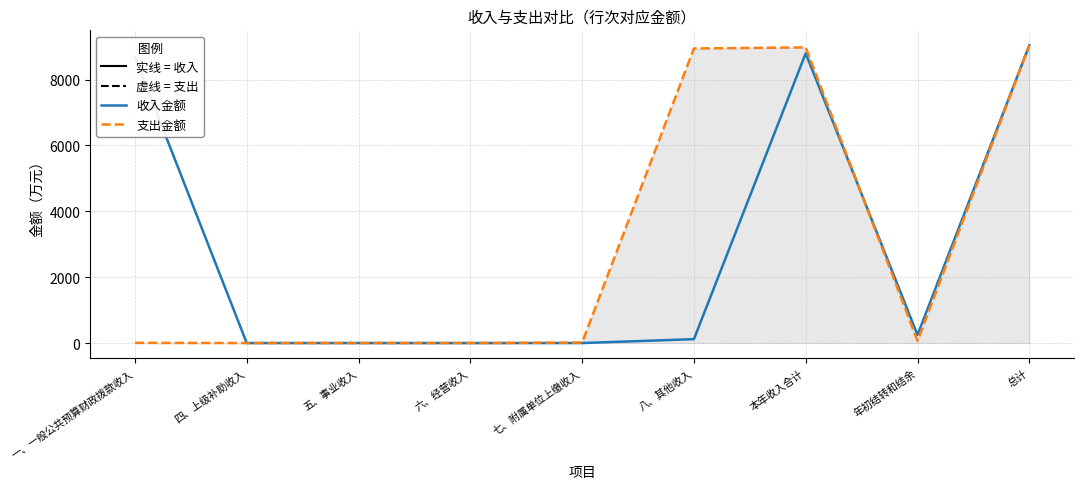

What position from the right is 总计?

1